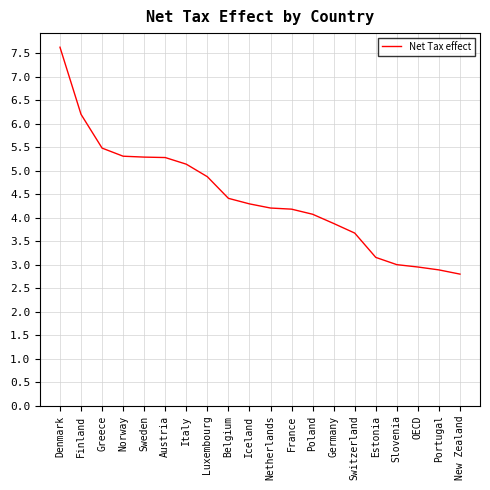

What is the ratio of the value at Norway to the value at Denmark?

0.7